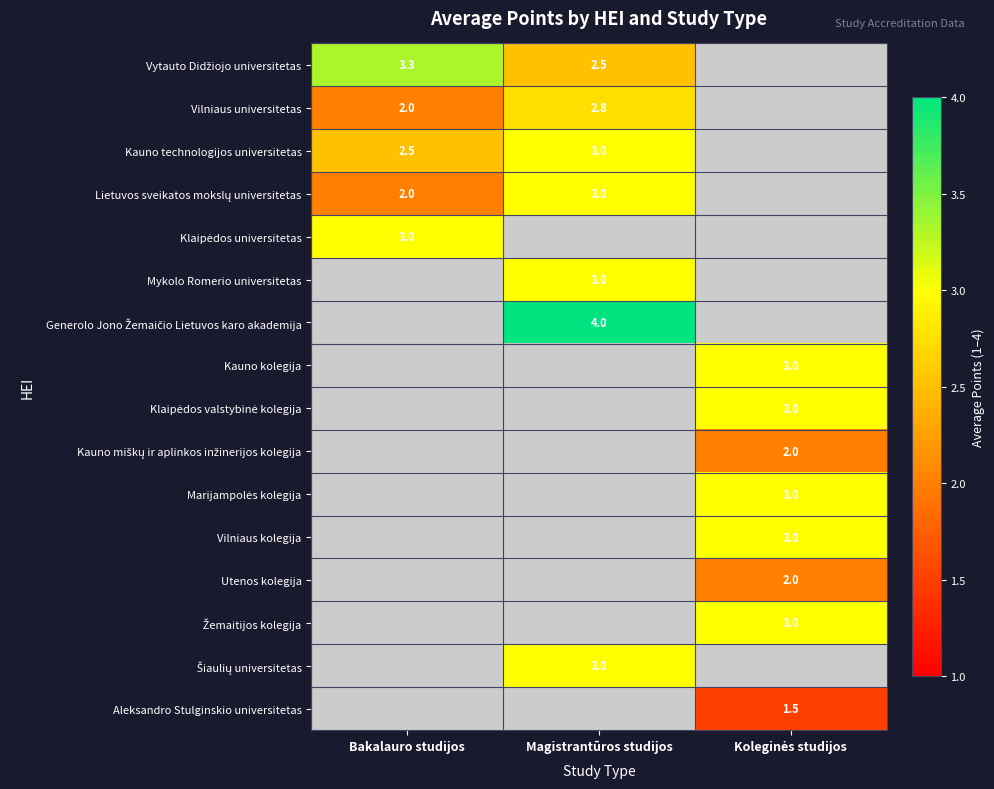

At how many categories does at least one series exceed 2?

3